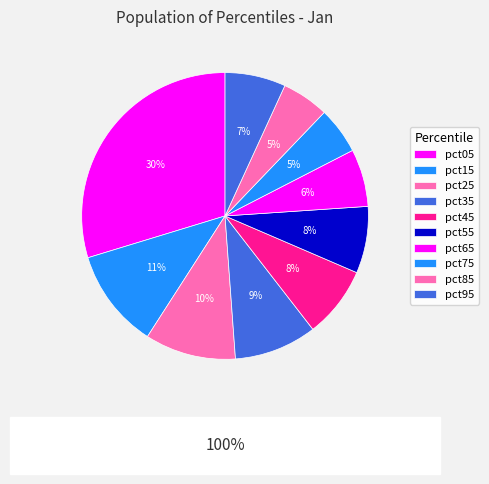

Does pct95 represent more than half of the total?

No